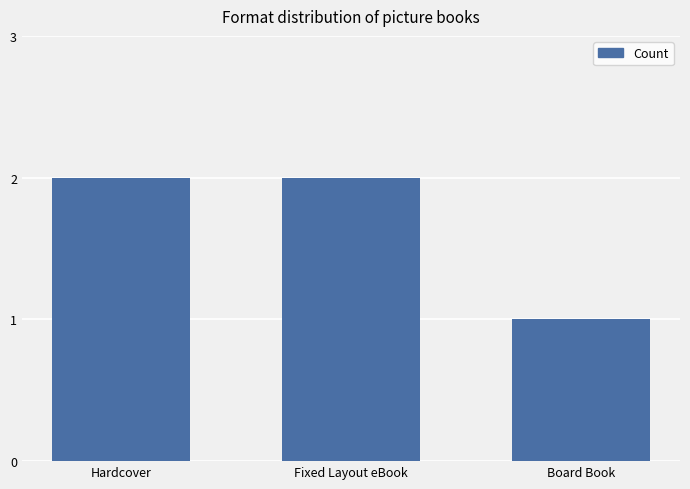

What is the label of the 2nd bar from the left?

Fixed Layout eBook